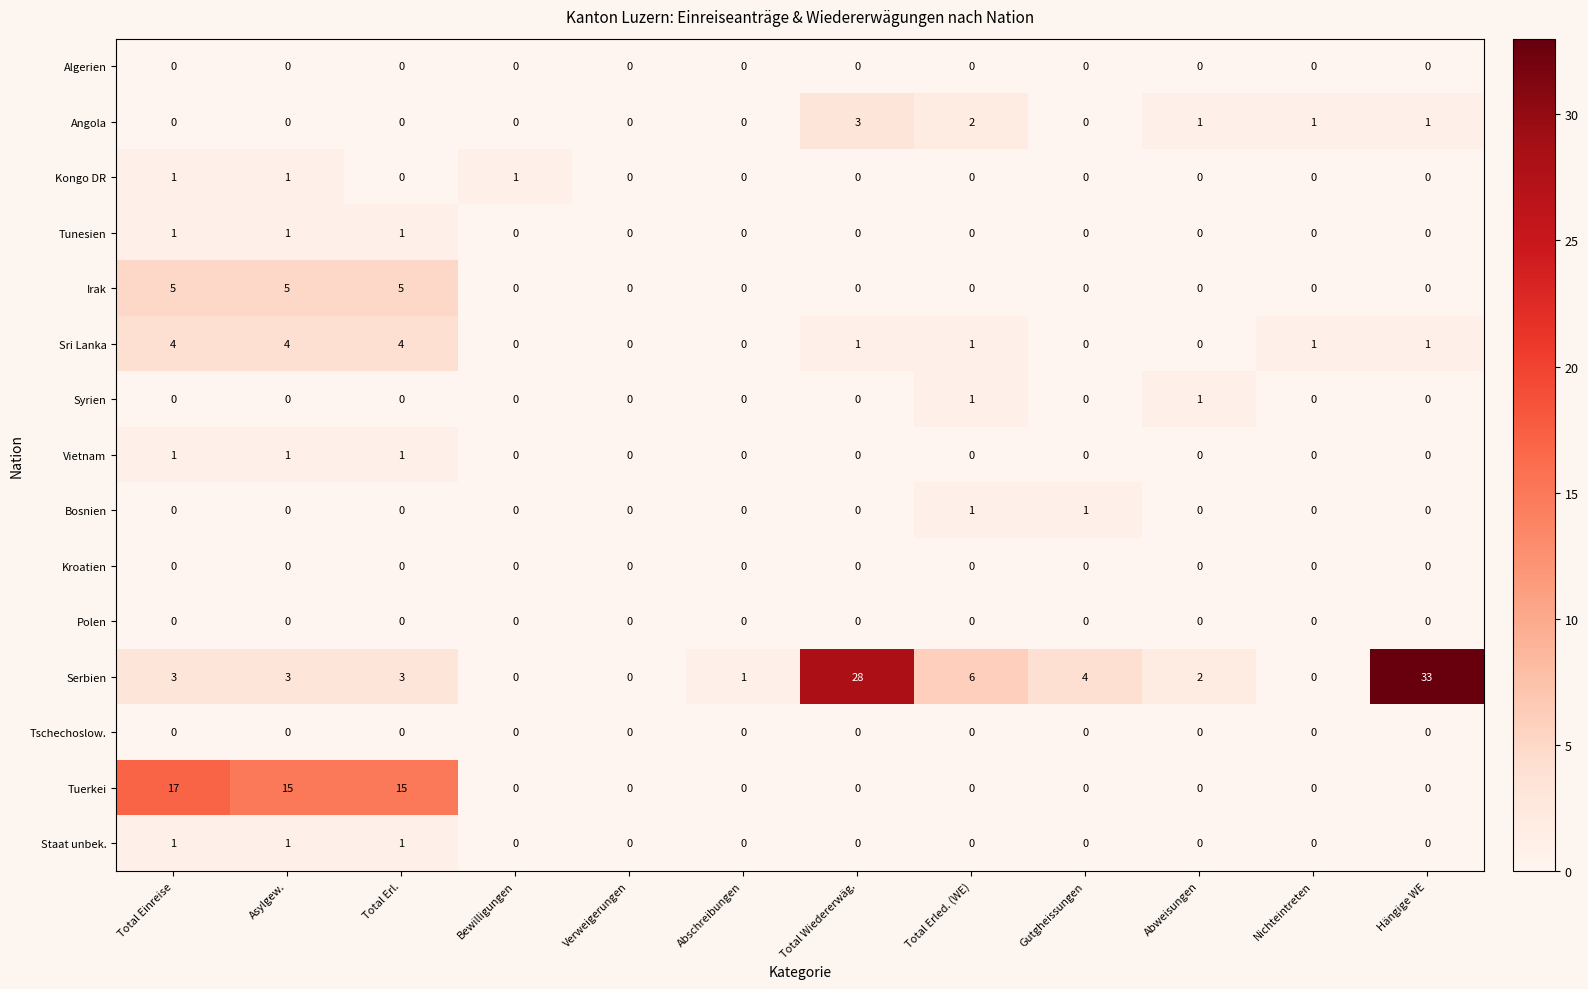

What is the sum of the Sri Lanka values at Verweigerungen and Asylgew.?

4